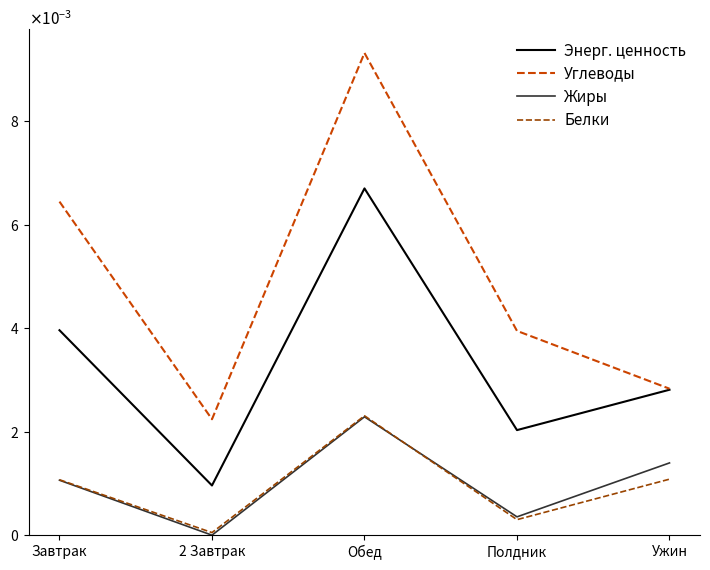

Rank the series by their maximum value, from lowest to highest.

Жиры, Белки, Энерг. ценность, Углеводы